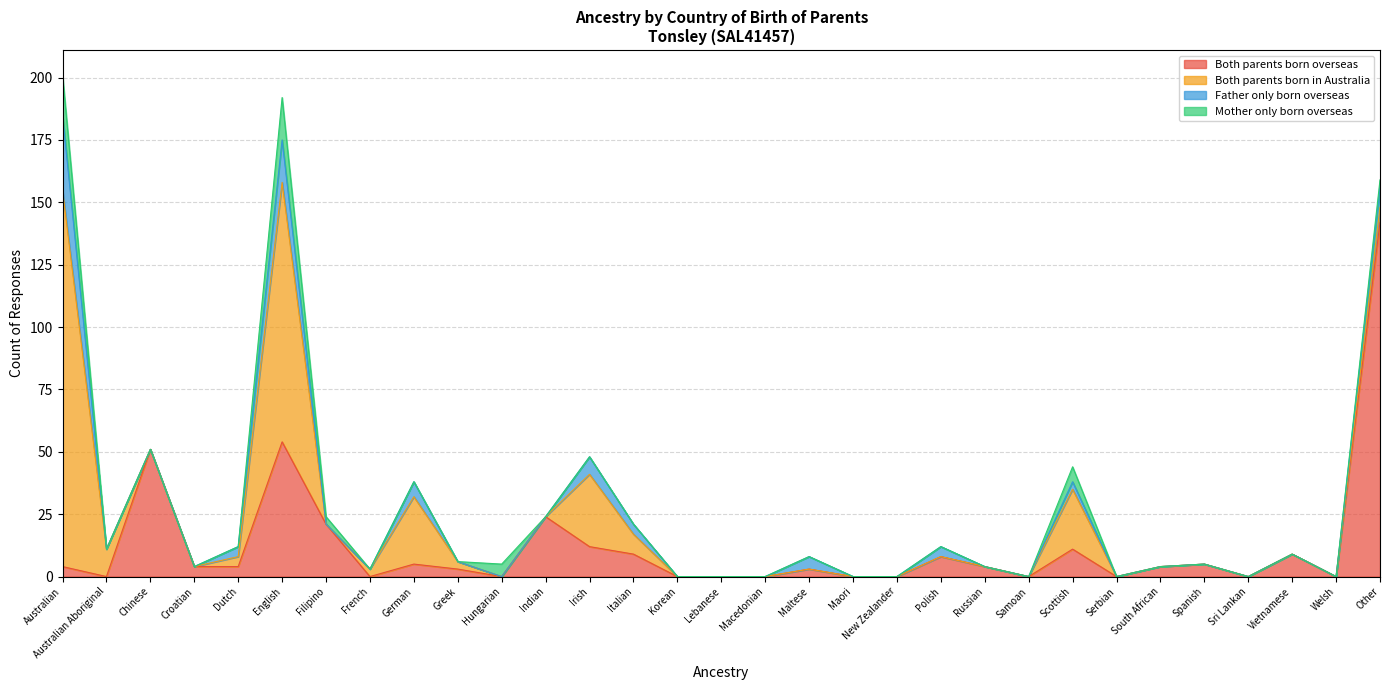

True or false: Both parents born overseas and Both parents born in Australia cross at least once.

True